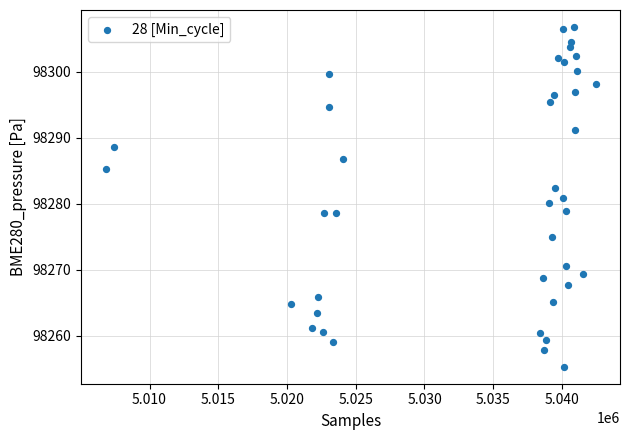

What is the range of X values (max minus min)?

35638.0